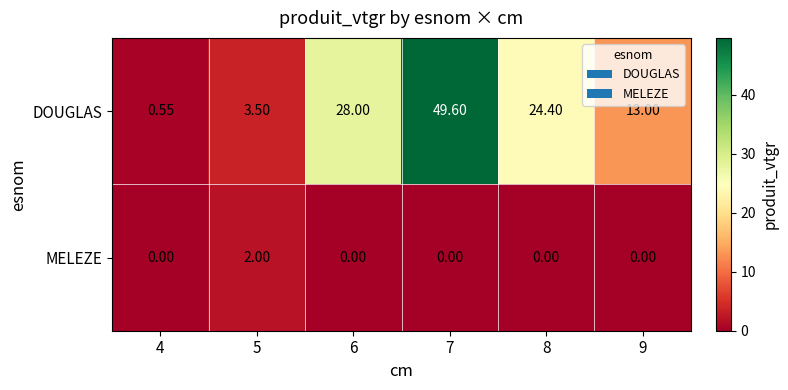

At which category does the chart reach its peak across all series?

7